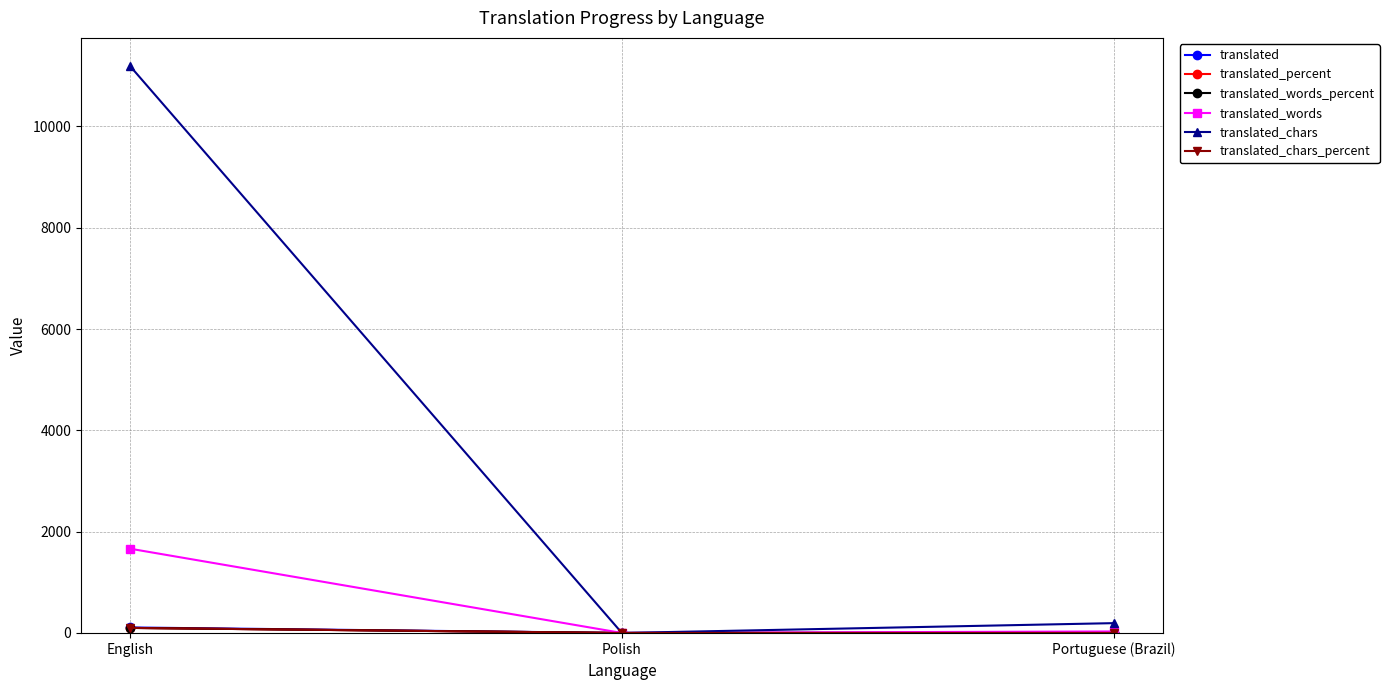

What is the label of the 3rd point from the left?

Portuguese (Brazil)